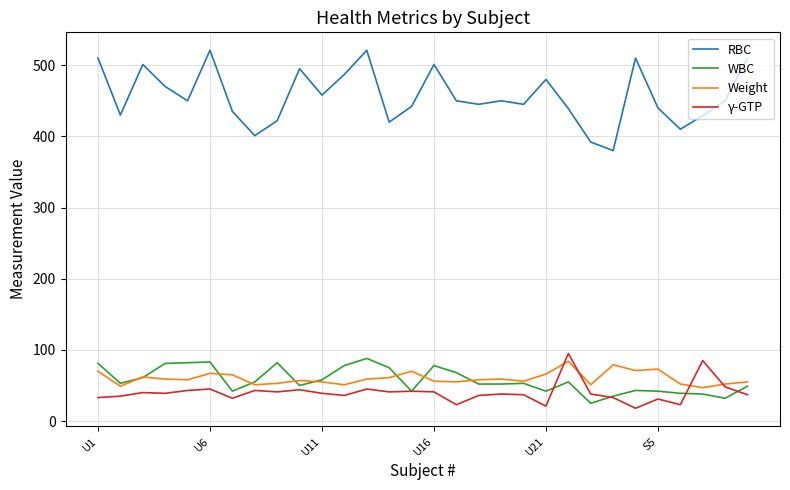

Which series has the largest total across all categories?

RBC